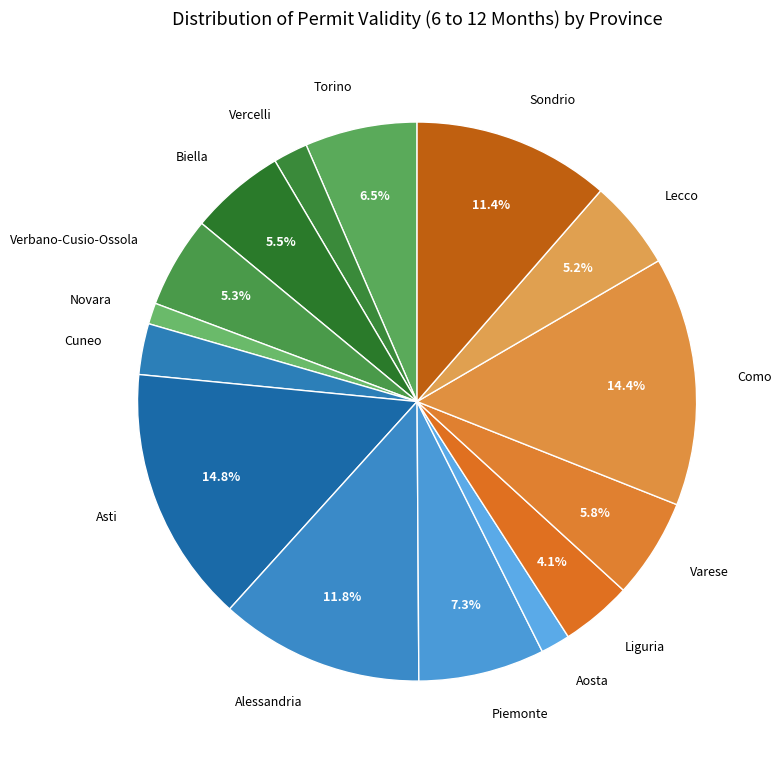

What percentage is the Liguria slice, to the nearest percent?

4%